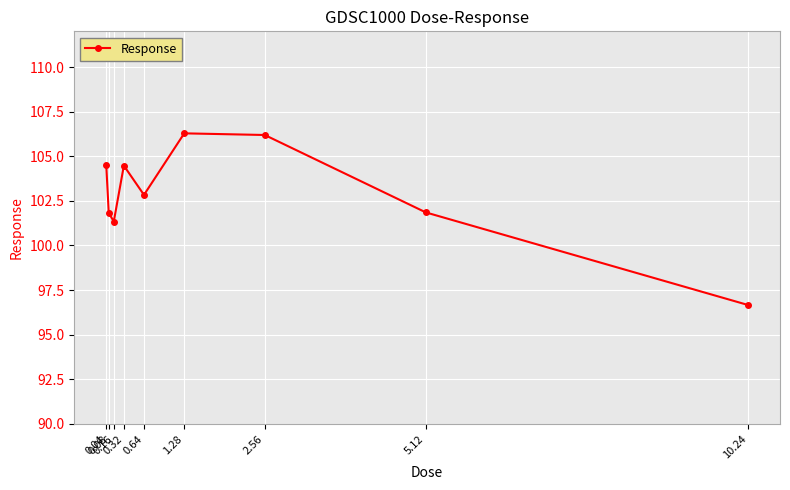

What is the smallest value displayed?

96.7